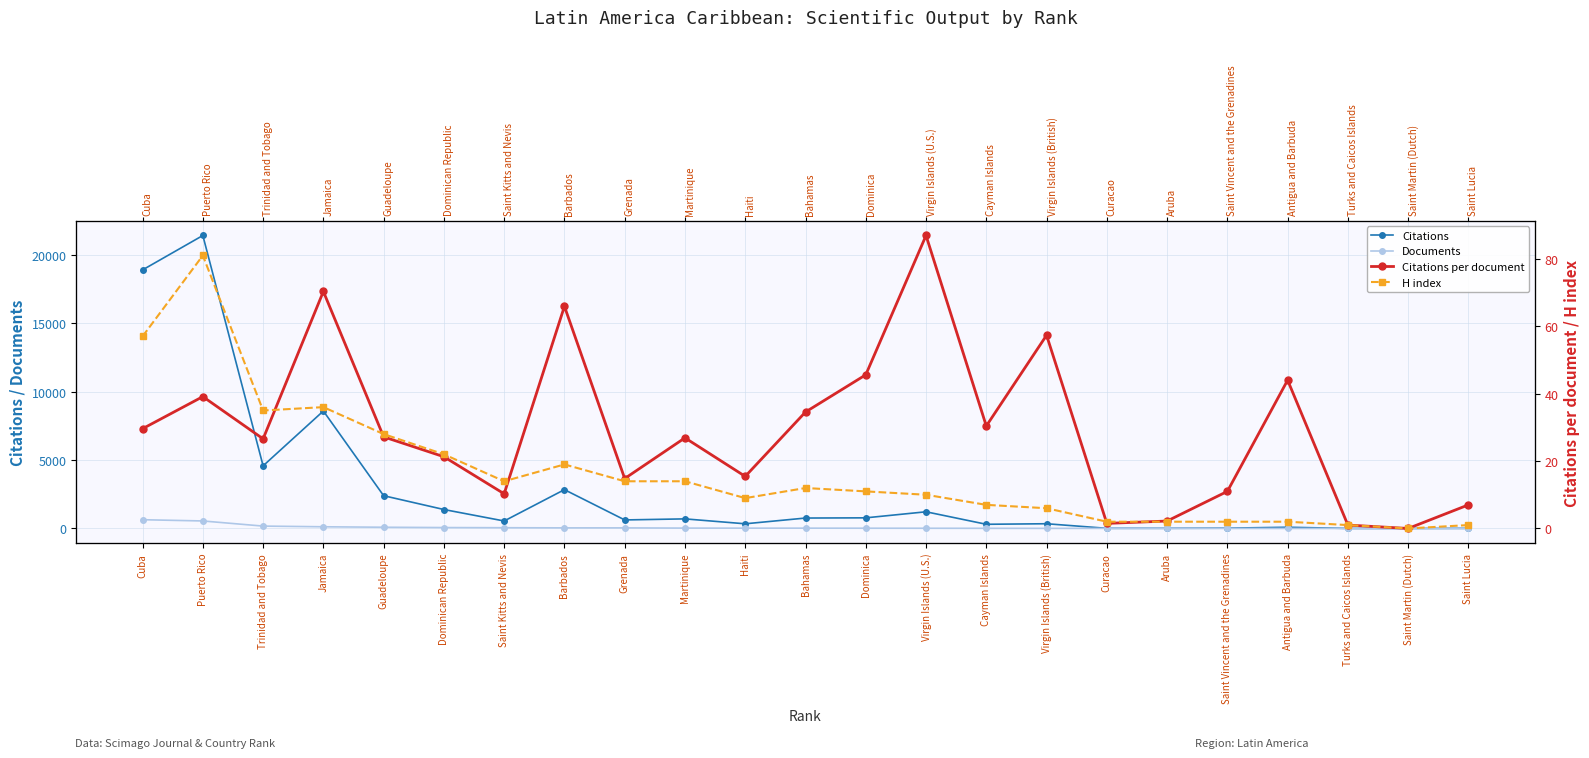

At which label is Citations closest to 10699?

Jamaica